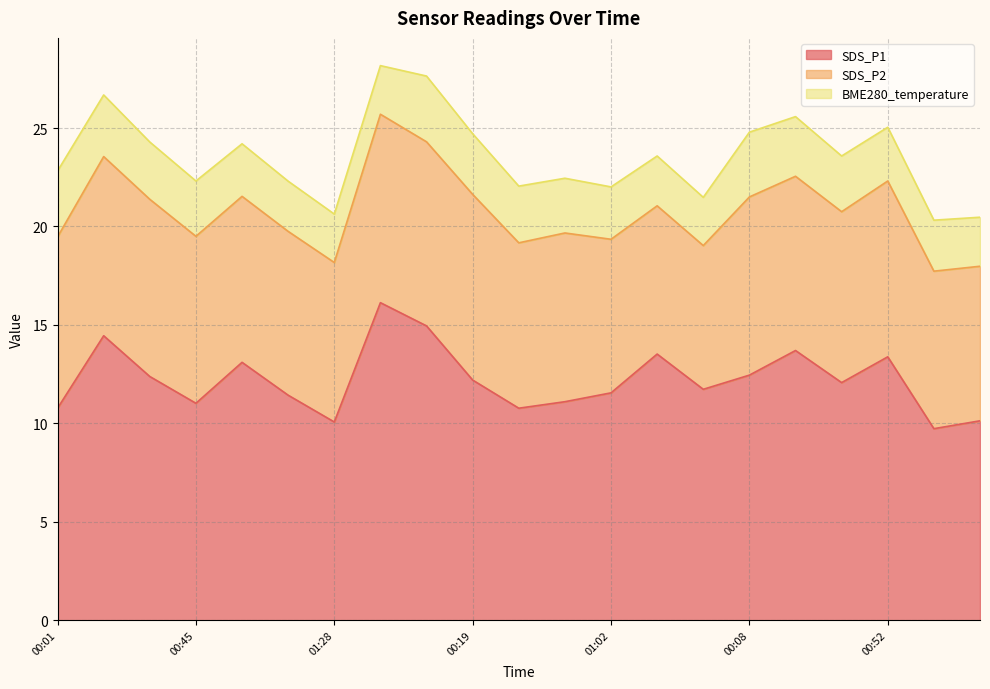

What position from the right is 00:23?

5